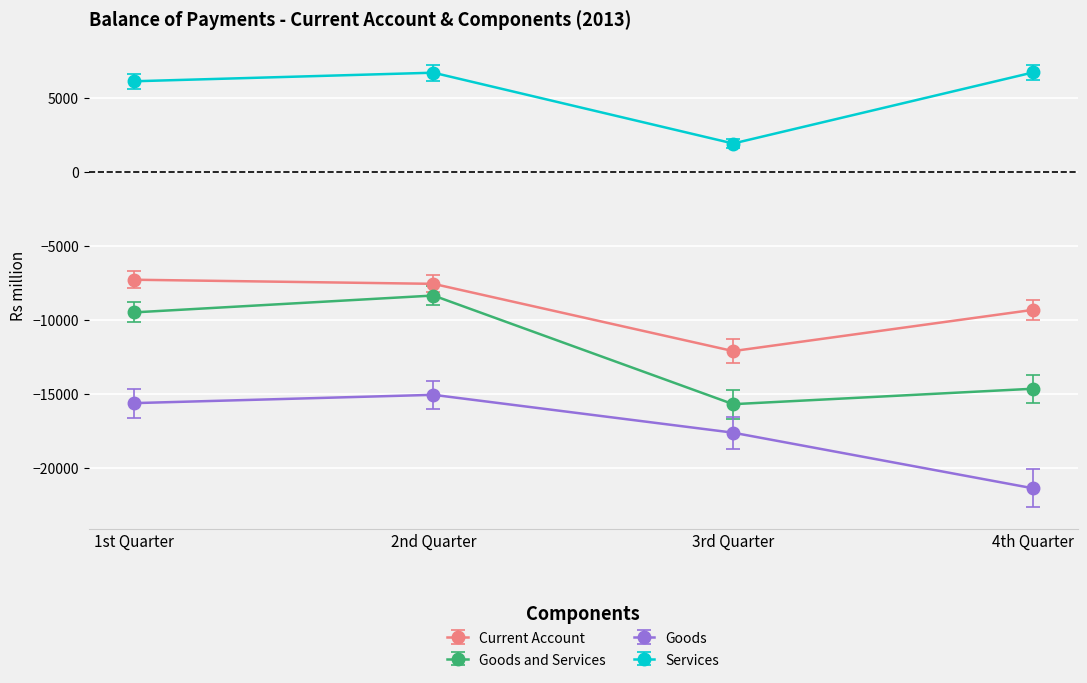

Is the value of Current Account at 3rd Quarter greater than the value of Goods at 3rd Quarter?

Yes